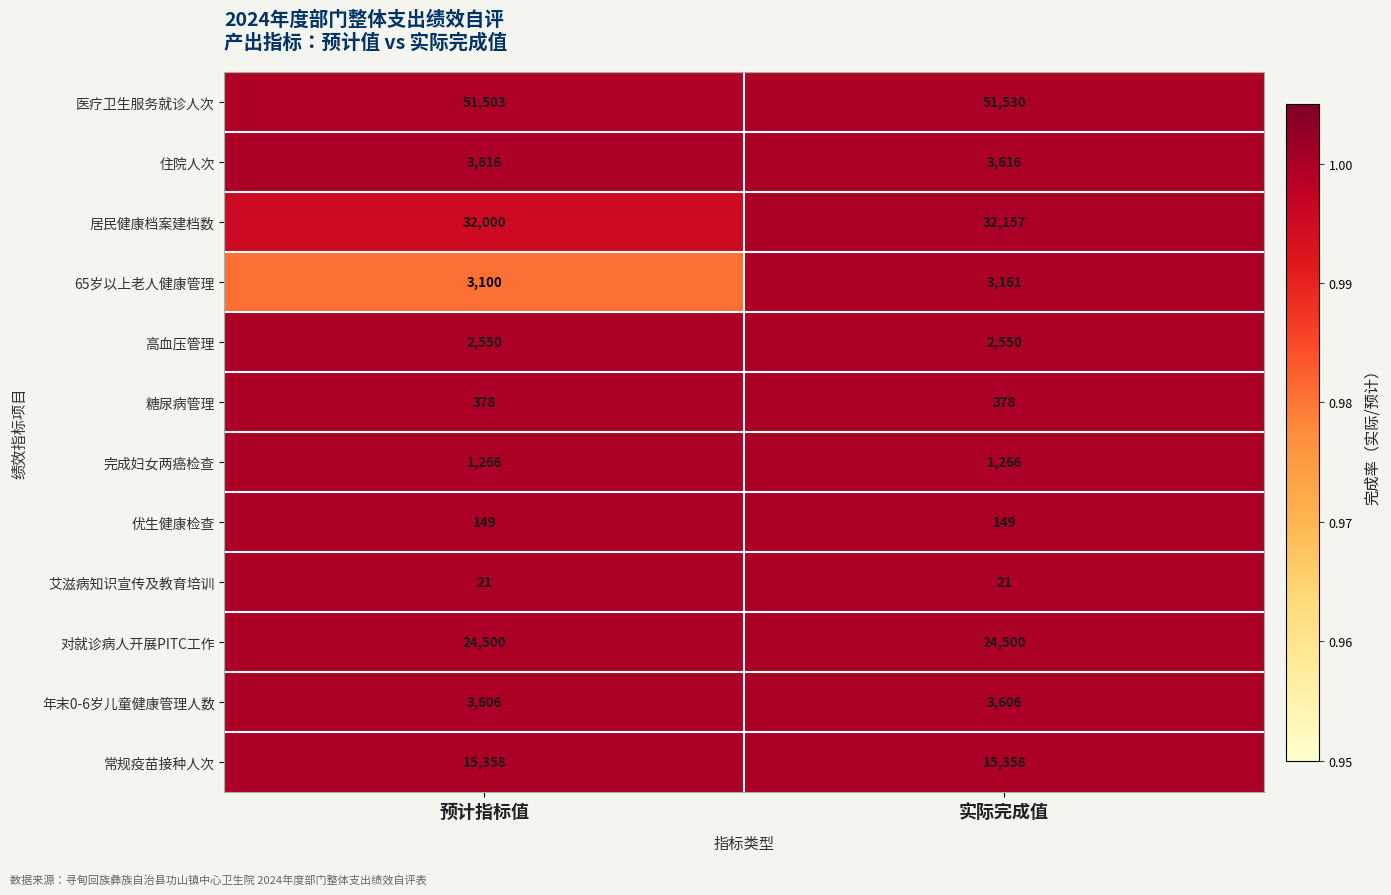

The value of 年末0-6岁儿童健康管理人数 at 实际完成值 is 890. True or false?

False